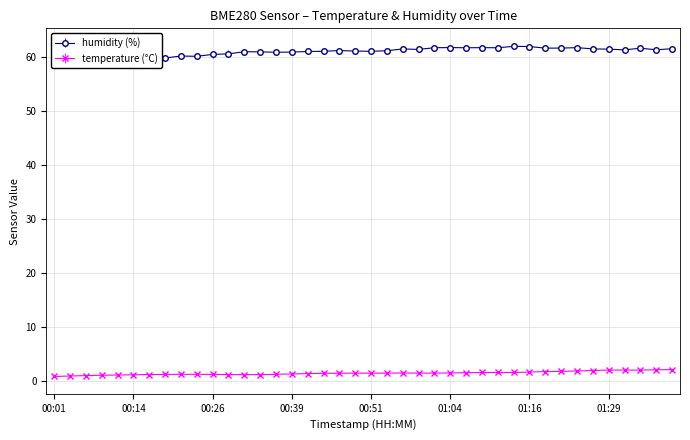

Which series has the largest total across all categories?

humidity (%)